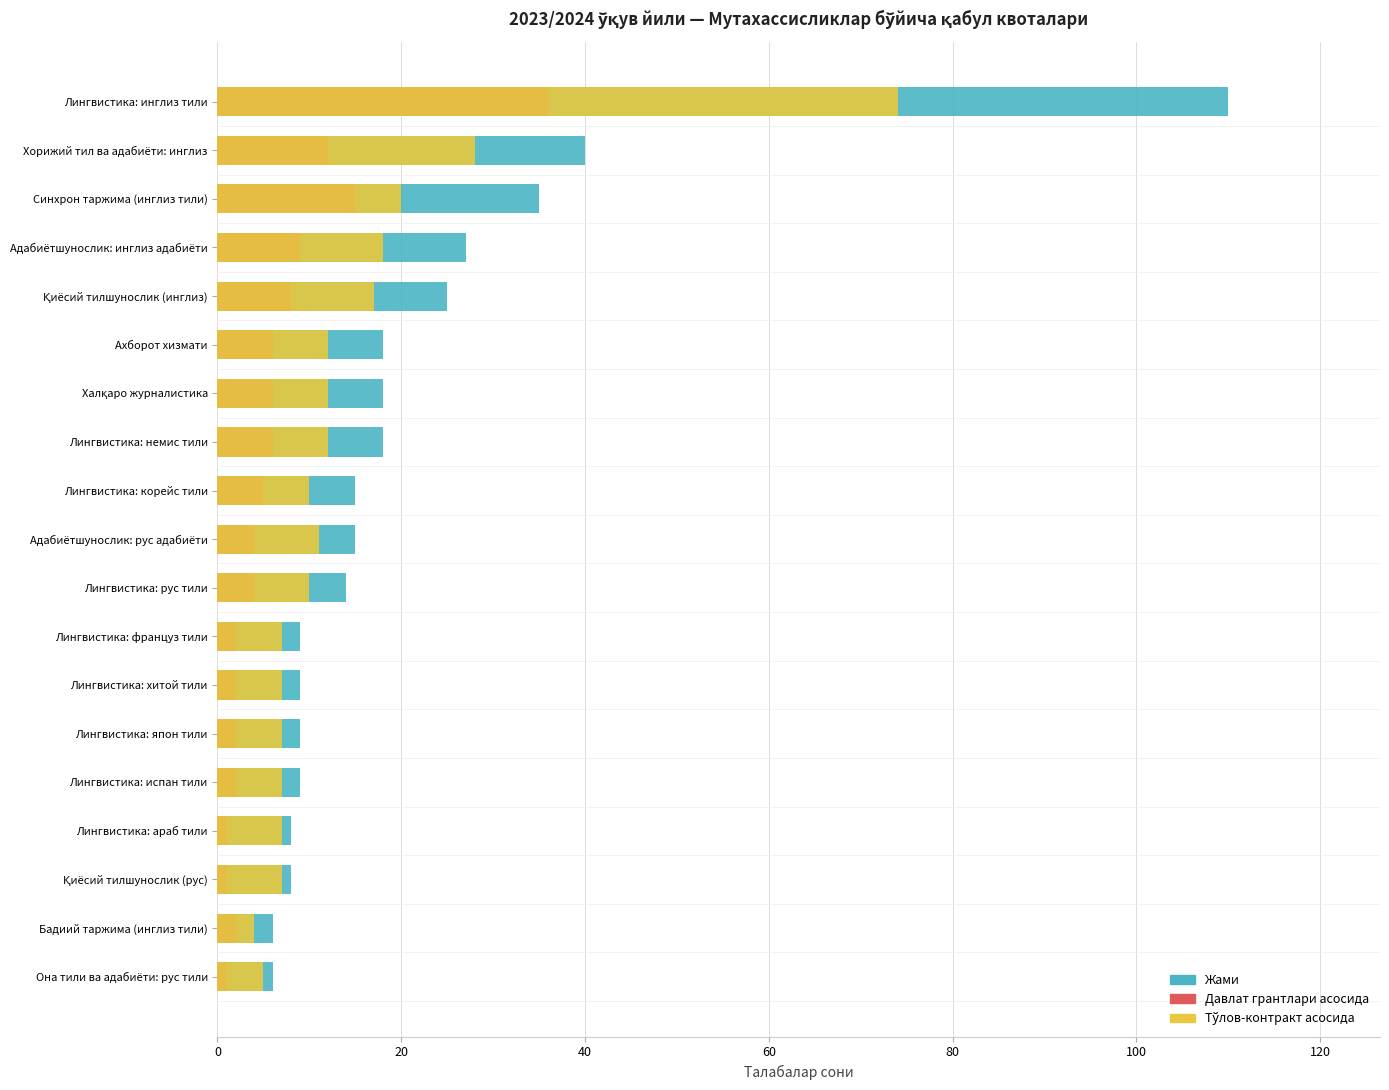

The Жами series shows 8 at Қиёсий тилшунослик (рус). True or false?

True